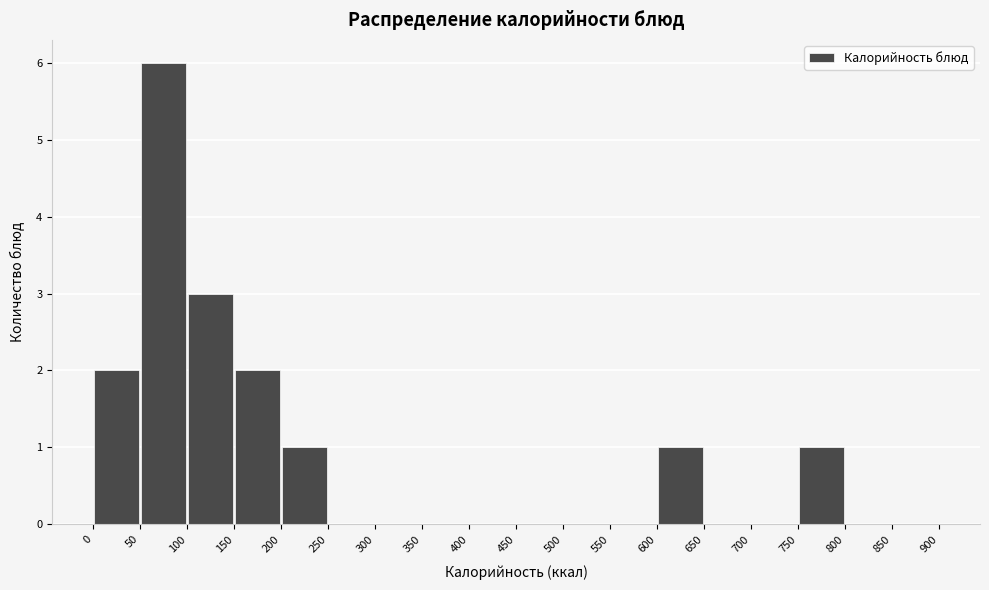

Which range on the x-axis has the tallest bar?

50 to 100